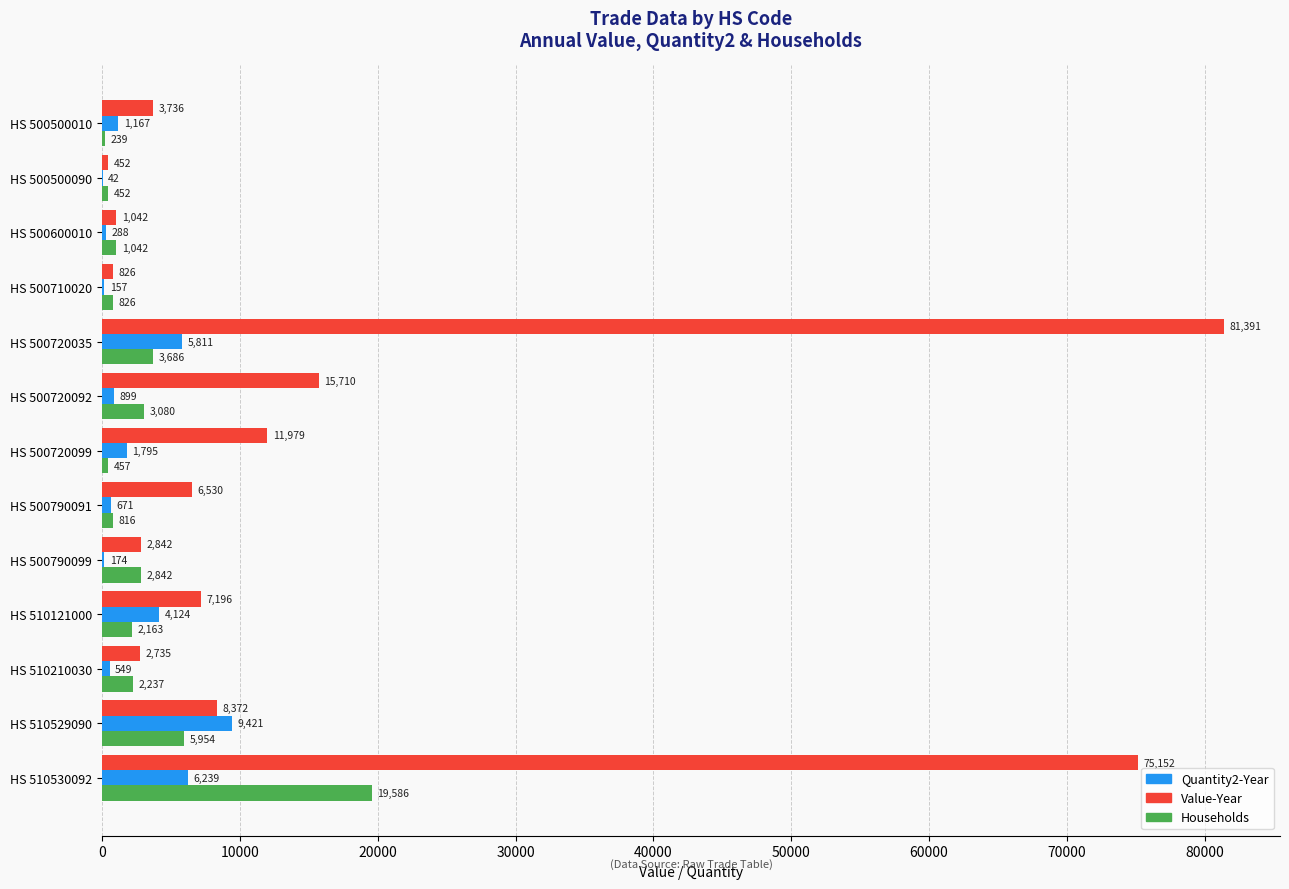

Is it true that Value-Year equals 1880 at HS 510121000?

False